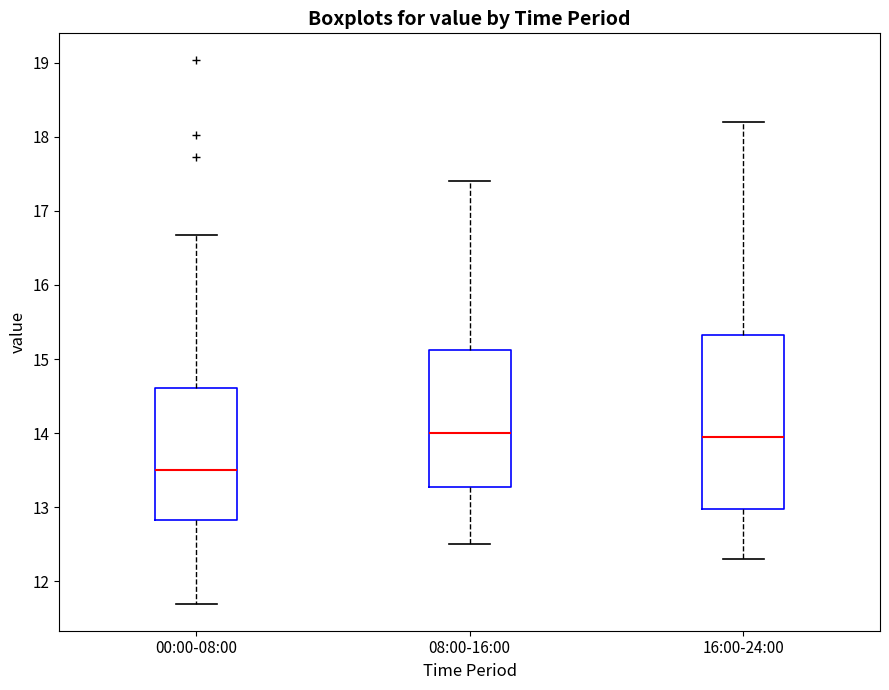

Where does the lower whisker of the box for 08:00-16:00 end on the y-axis? The values are not printed on the chart, so give them approximately, as read against the axis.

12.5